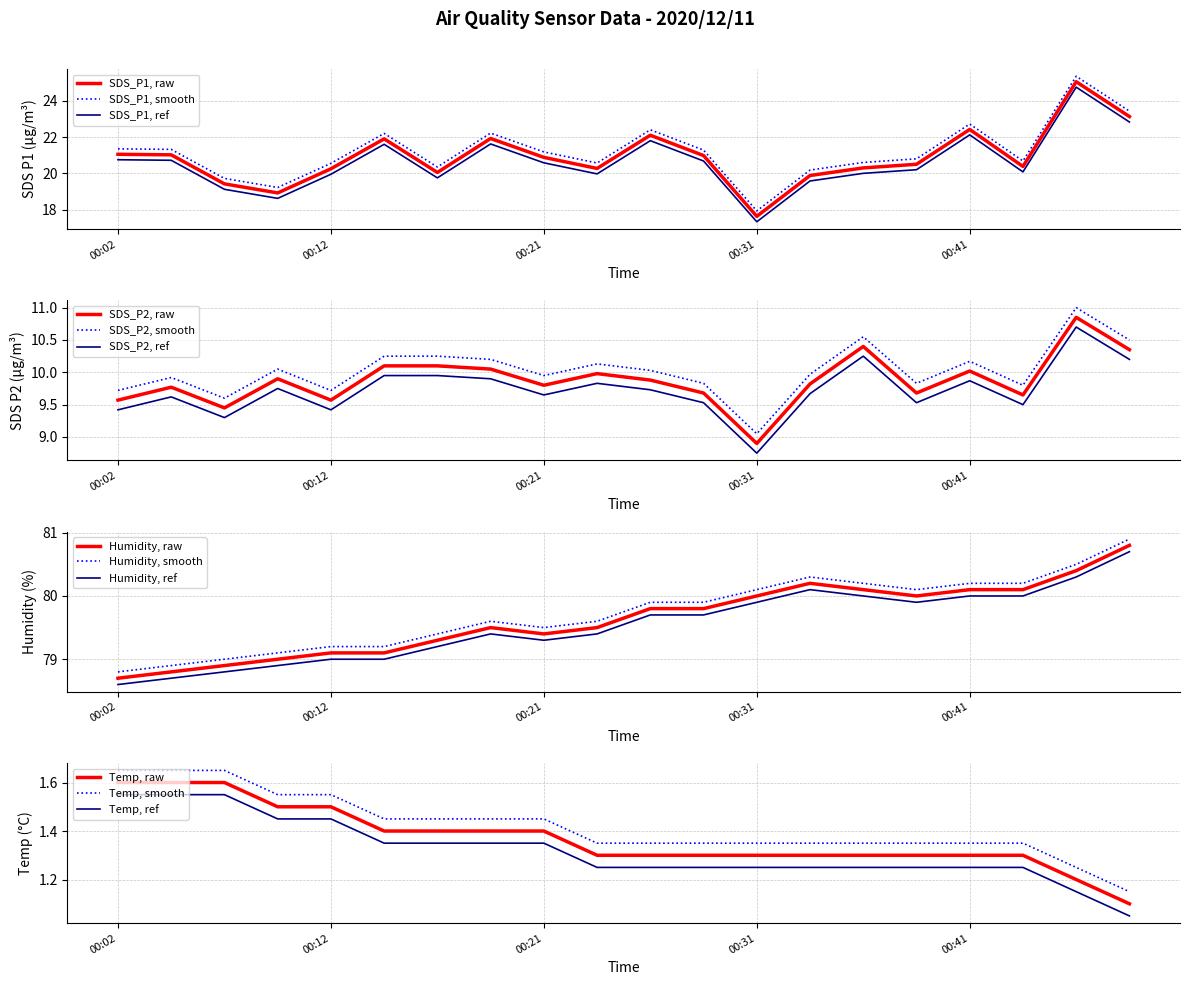

True or false: SDS_P1, raw and SDS_P1, ref cross at least once.

False